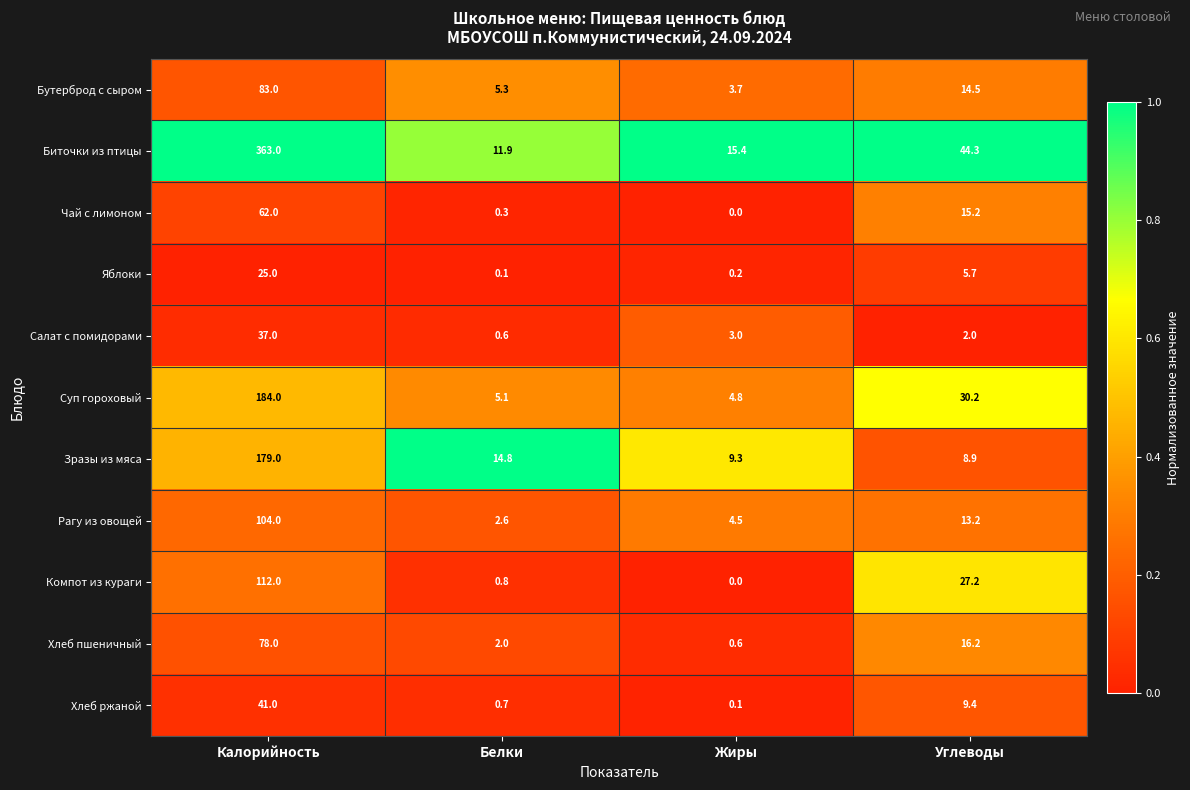

At which category does the chart reach its peak across all series?

Калорийность